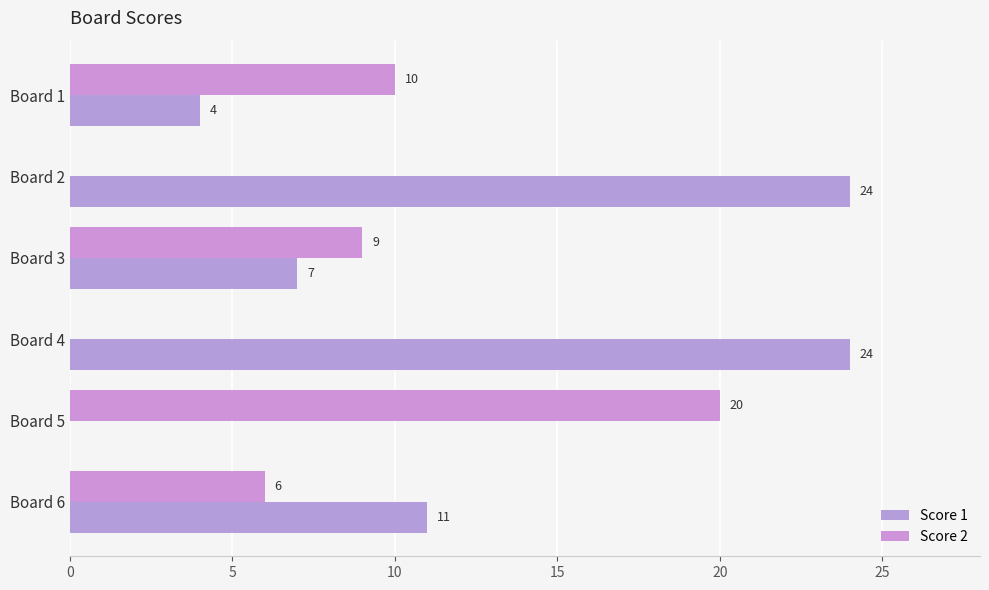

How many distinct data groups are displayed?

2